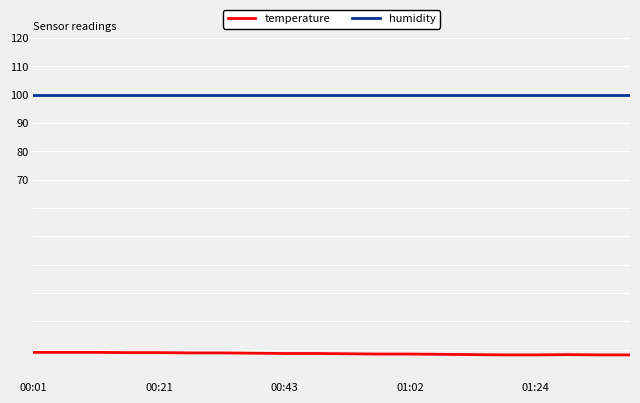

True or false: temperature and humidity cross at least once.

False